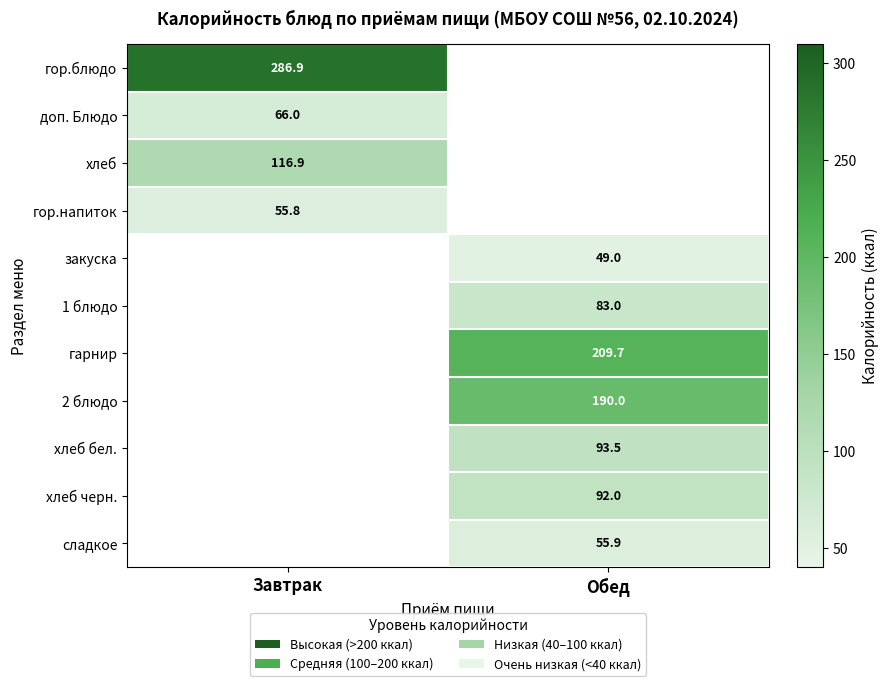

Is the value of хлеб at Завтрак greater than the value of 2 блюдо at Обед?

No